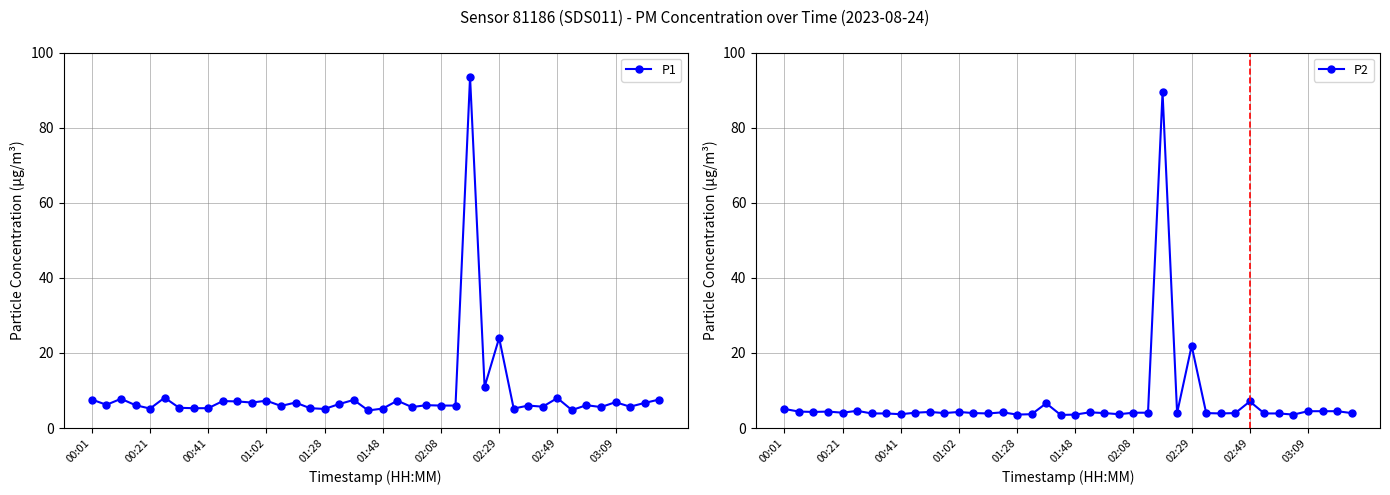

True or false: P2 and P1 intersect in this chart.

False